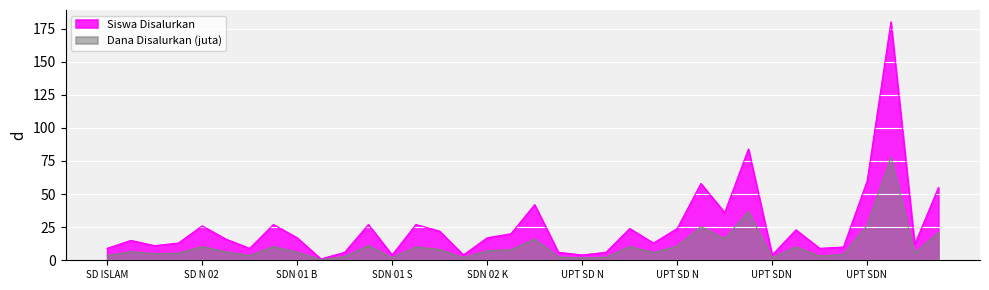

How many interior local peaks does the Dana Disalurkan (juta) series have?

11